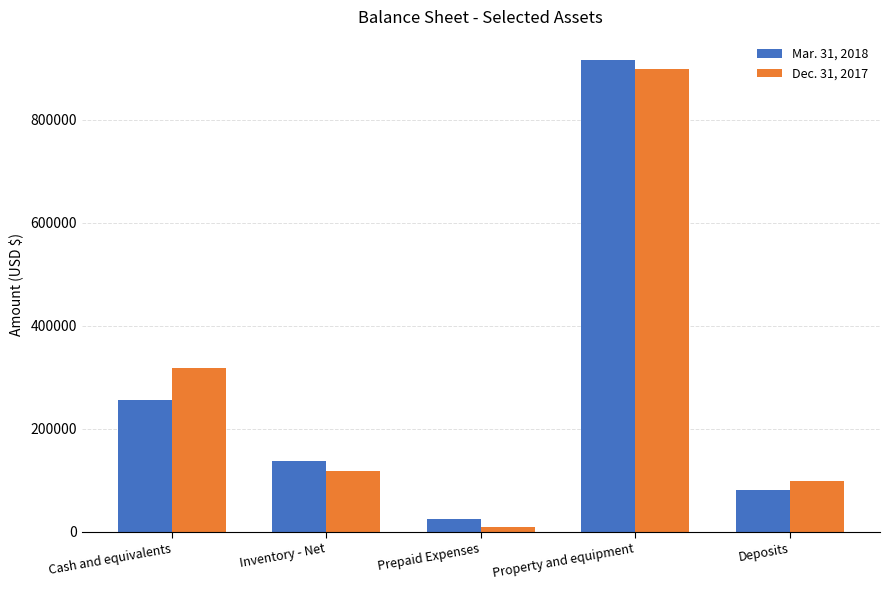

Where does the Dec. 31, 2017 series first go above 118296?

Cash and equivalents